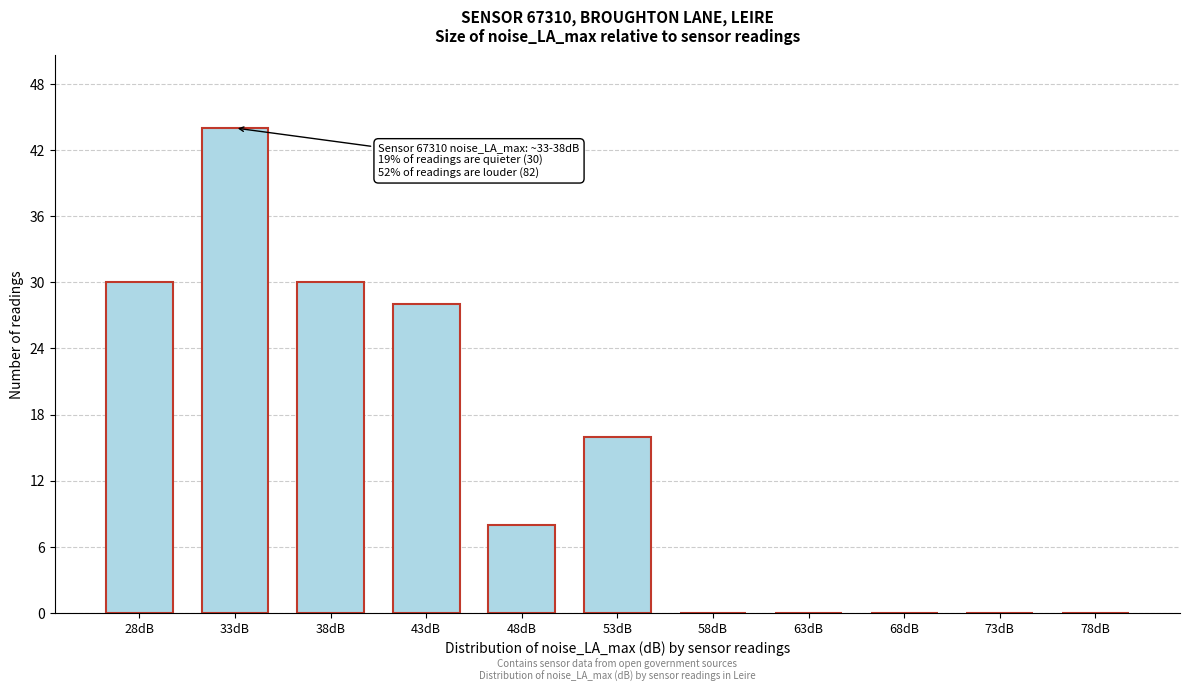

Reading left to right, extract all data points from this chart.

28dB=30	33dB=44	38dB=30	43dB=28	48dB=8	53dB=16	58dB=0	63dB=0	68dB=0	73dB=0	78dB=0